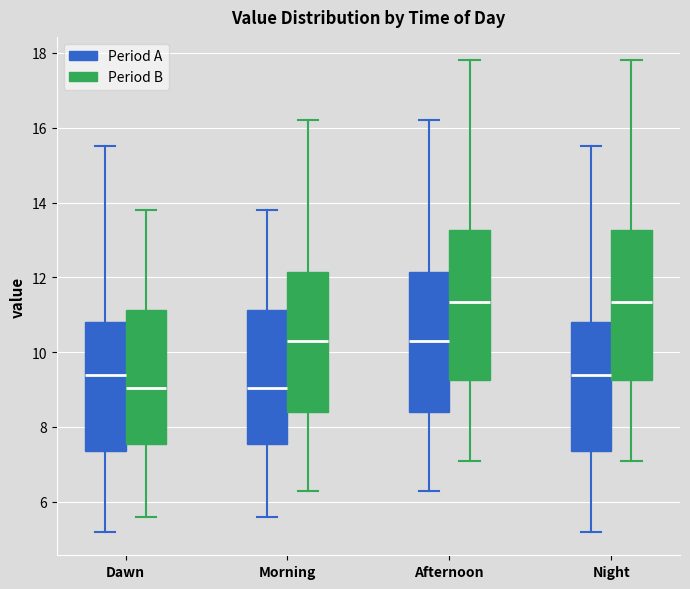

Reading left to right, transcribe this box plot: for each box, give where its median line is, the range the box spans, and where its two whiskers end, as read against the y-axis. The values are not printed on the chart, so give them approximately, as read against the axis.

Dawn (Period A): median 9.4, box 7.4 to 10.8, whiskers 5.2 to 15.6
Dawn (Period B): median 9.0, box 7.6 to 11.2, whiskers 5.6 to 13.8
Morning (Period A): median 9.0, box 7.6 to 11.2, whiskers 5.6 to 13.8
Morning (Period B): median 10.4, box 8.4 to 12.2, whiskers 6.4 to 16.2
Afternoon (Period A): median 10.4, box 8.4 to 12.2, whiskers 6.4 to 16.2
Afternoon (Period B): median 11.4, box 9.2 to 13.2, whiskers 7.2 to 17.8
Night (Period A): median 9.4, box 7.4 to 10.8, whiskers 5.2 to 15.6
Night (Period B): median 11.4, box 9.2 to 13.2, whiskers 7.2 to 17.8